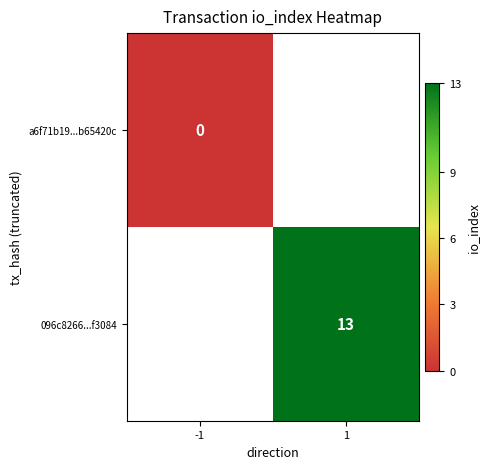

True or false: 096c8266...f3084 has a value of 22 at 1.

False